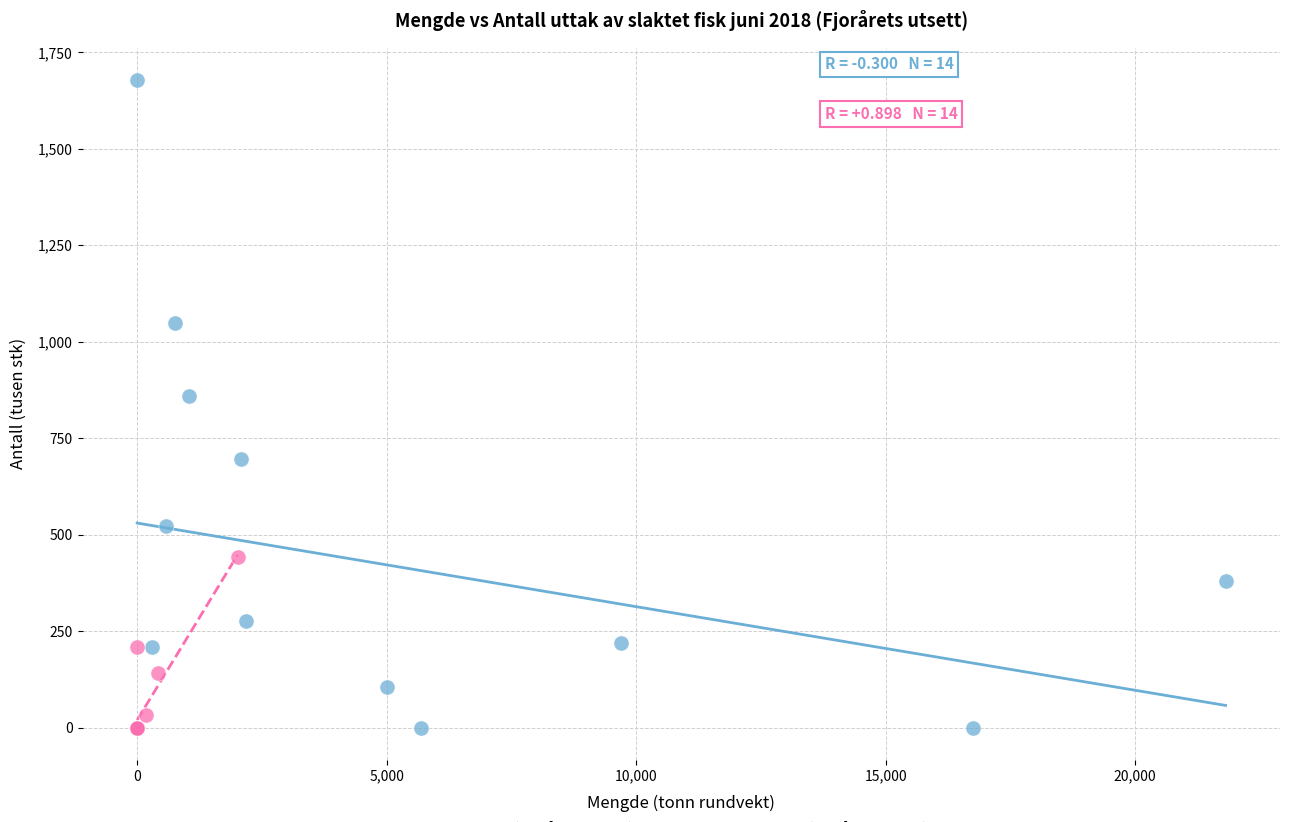

Which series has the largest Y range (max minus min)?

Laks (Fjorårets utsett)